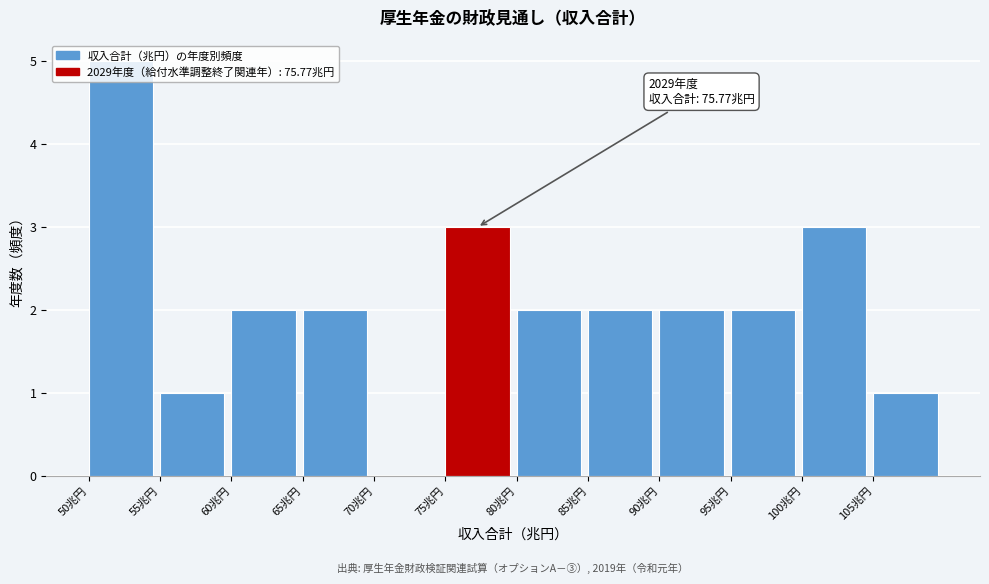

Which range on the x-axis has the tallest bar?

50 to 55